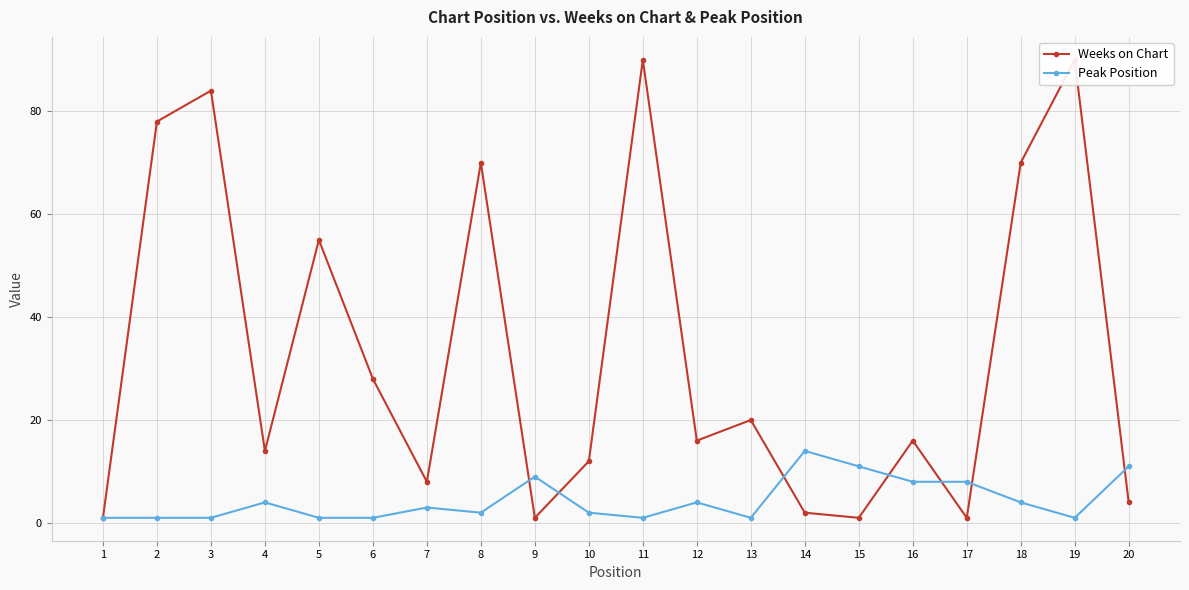

Is it true that Peak Position equals 2 at 10?

True